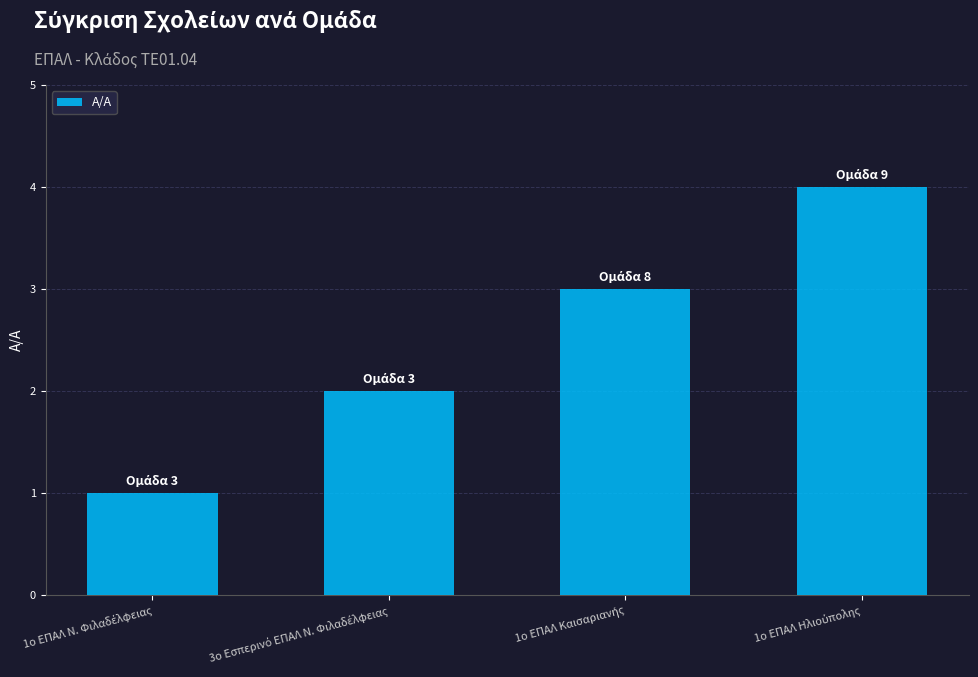

What is the difference between the maximum and minimum values?

3